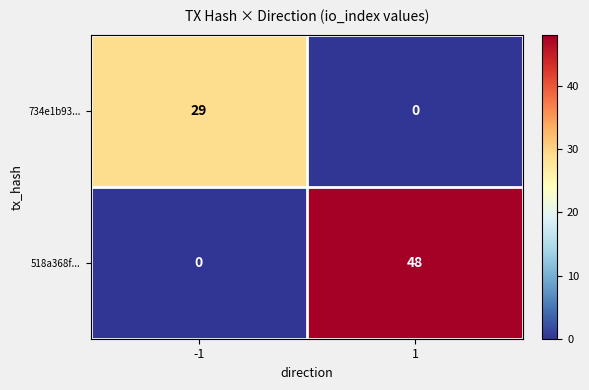

Read the 518a368f... value at 1, to the nearest 5.

50